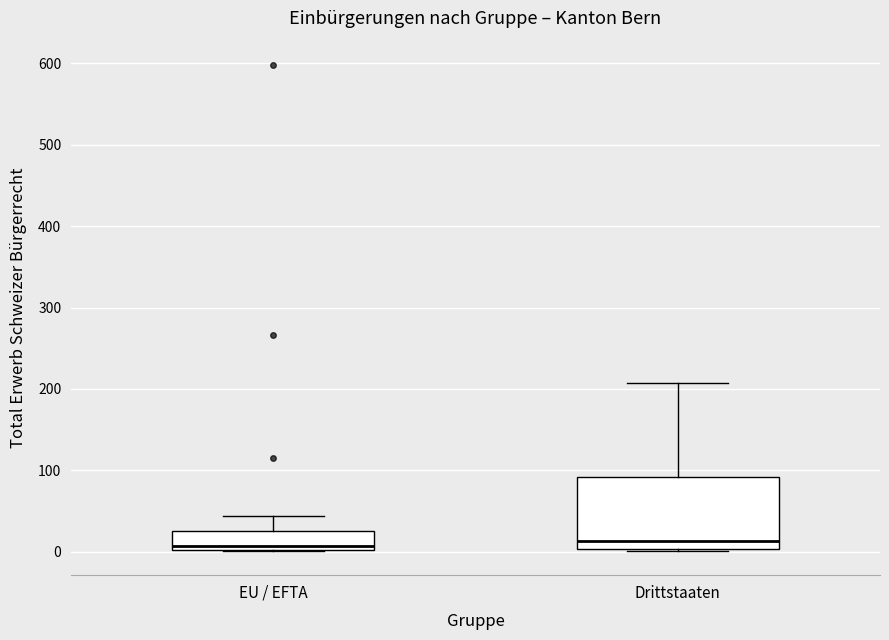

Which box is the tallest, from its lower edge to its upper edge?

Drittstaaten